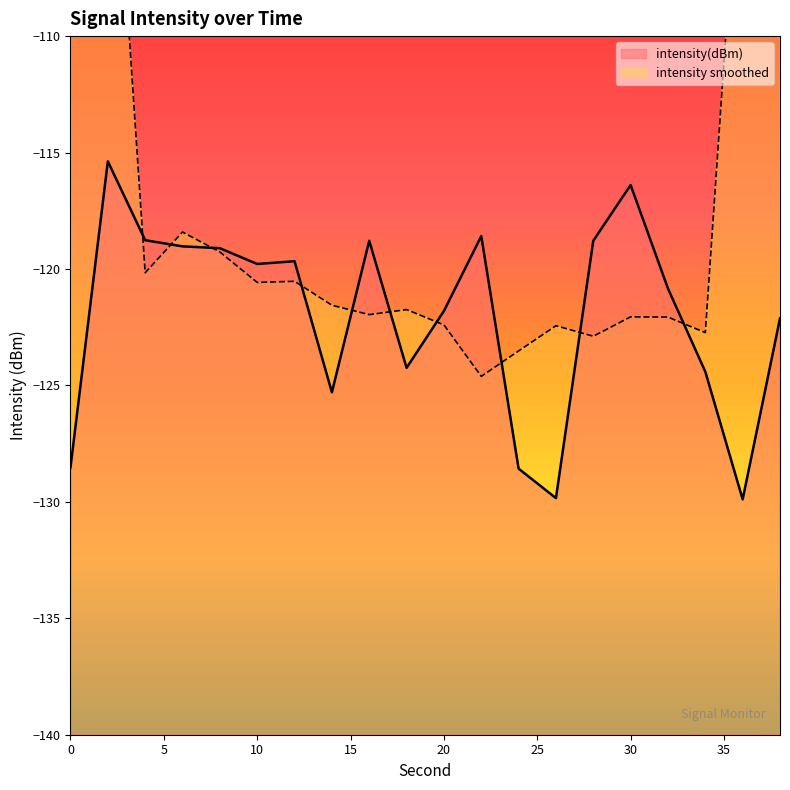

The chart shows a value of -116.4 at 30. True or false?

True